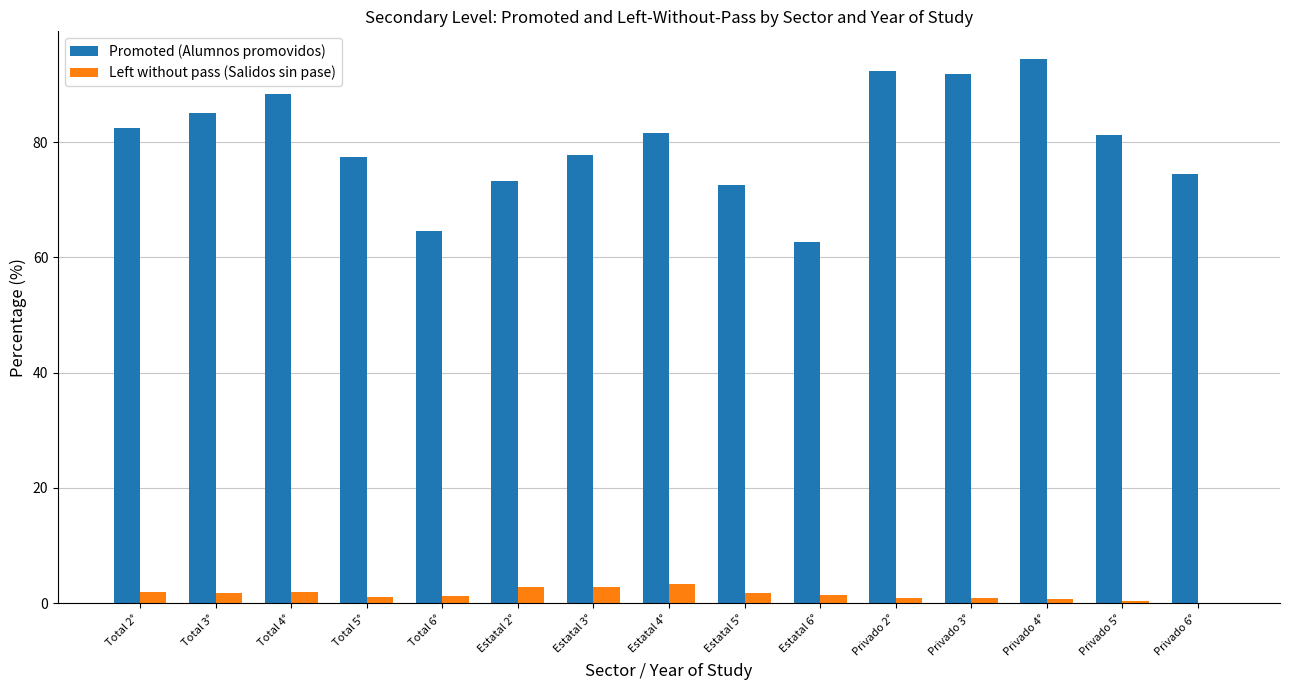

What is the maximum value shown in the chart?

94.5